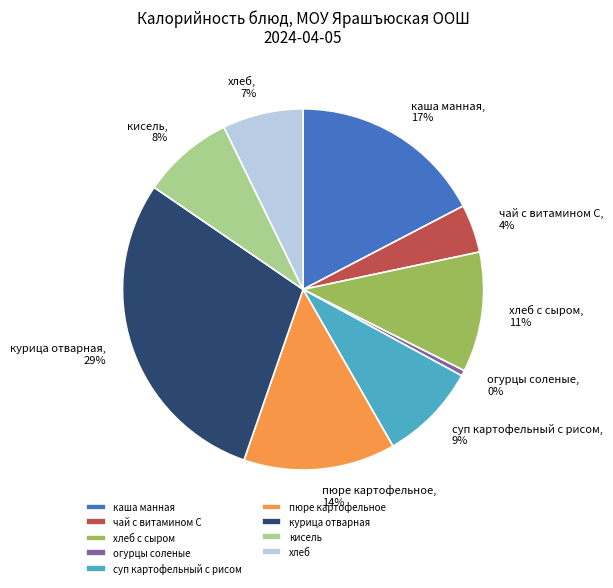

How many slices are in this pie chart?

9